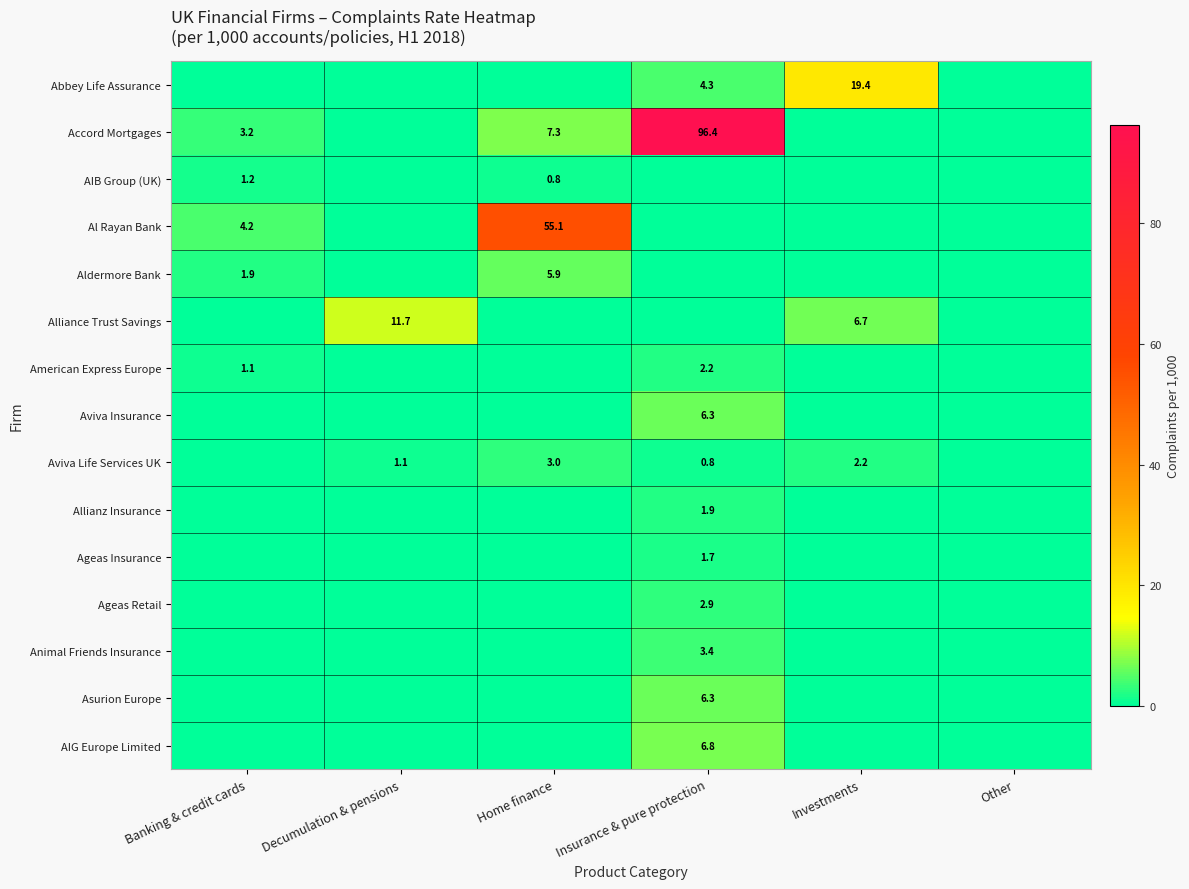

True or false: Ageas Retail has a value of 1.3 at Insurance & pure protection.

False